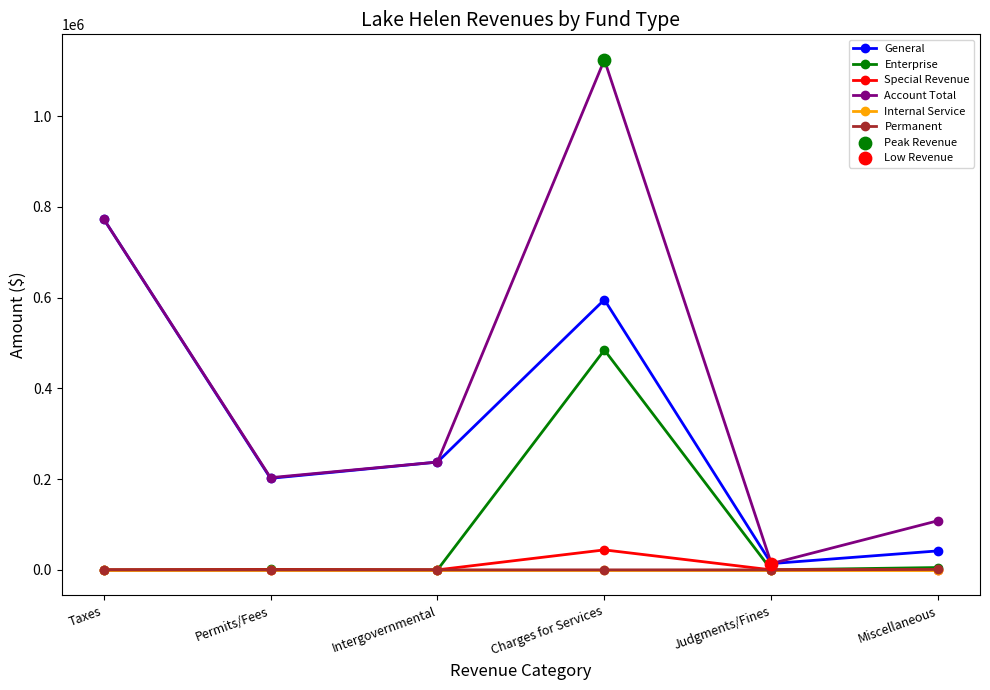

Which series has the widest spread of values?

Account Total